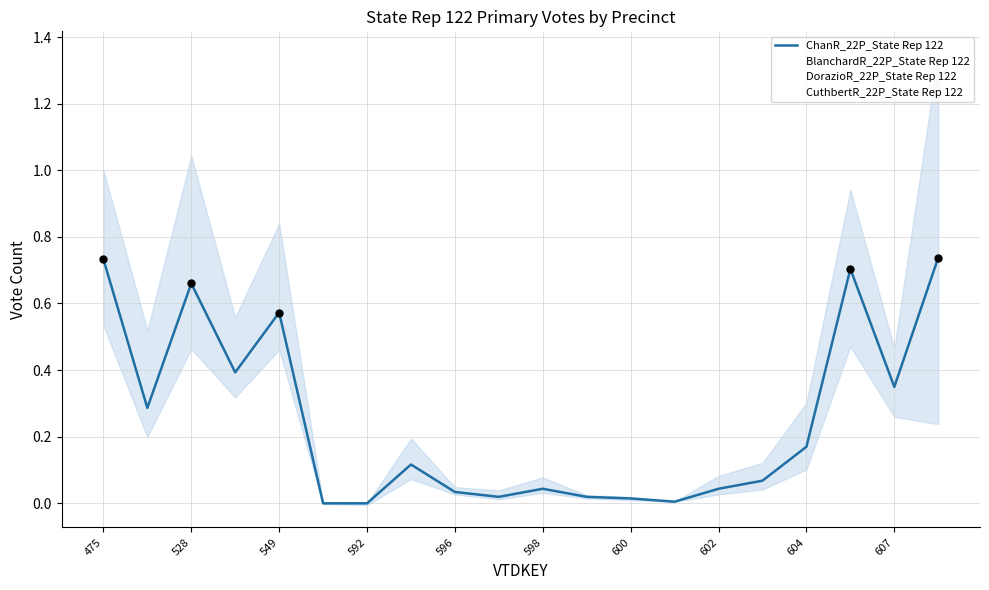

Which series reaches the minimum Y coordinate?

ChanR_22P_State Rep 122